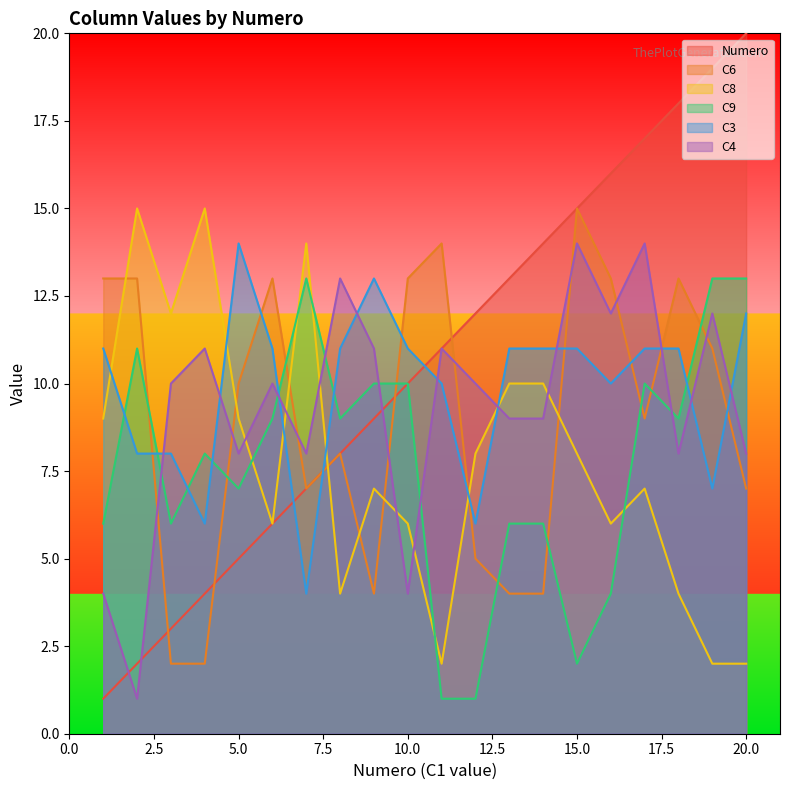

What is the approximate value of C4 at 2?

1